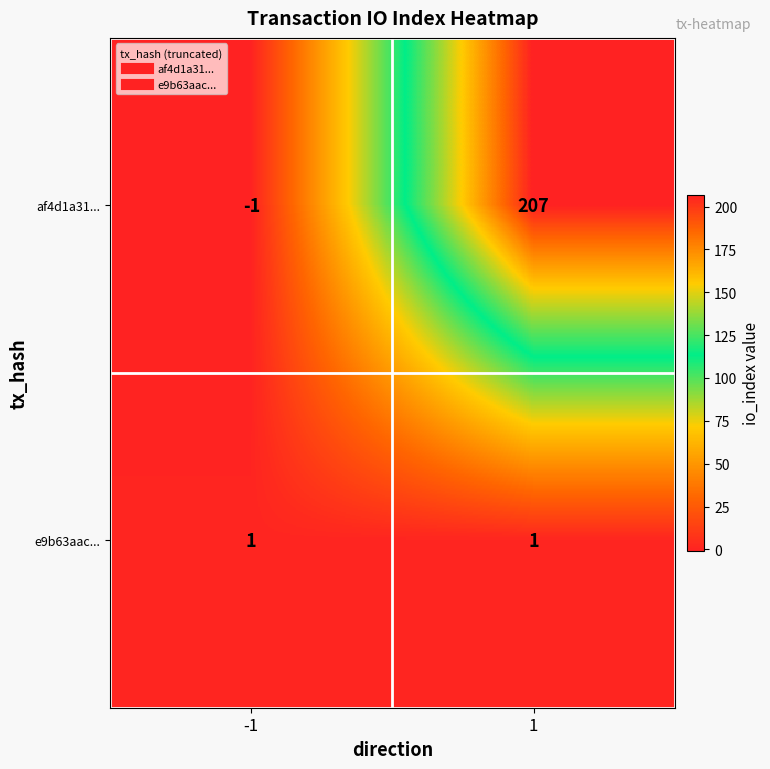

True or false: af4d1a31... has a value of 0 at -1.

False